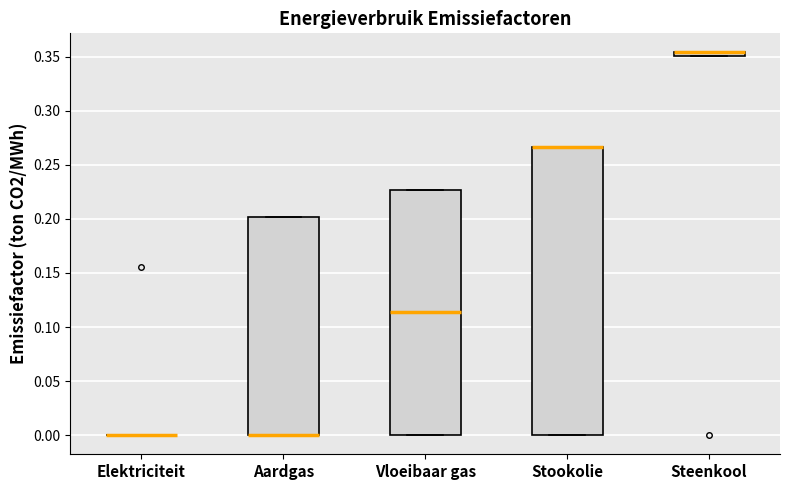

Which box is the tallest, from its lower edge to its upper edge?

Stookolie